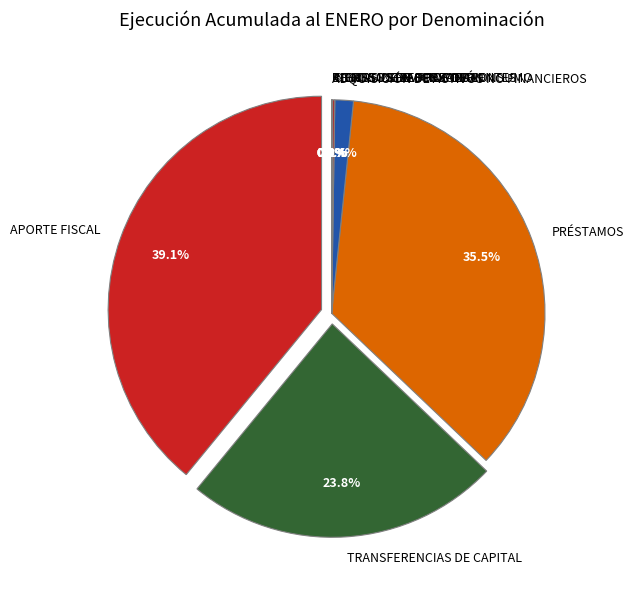

Does RENTAS DE LA PROPIEDAD account for over 50% of the chart?

No